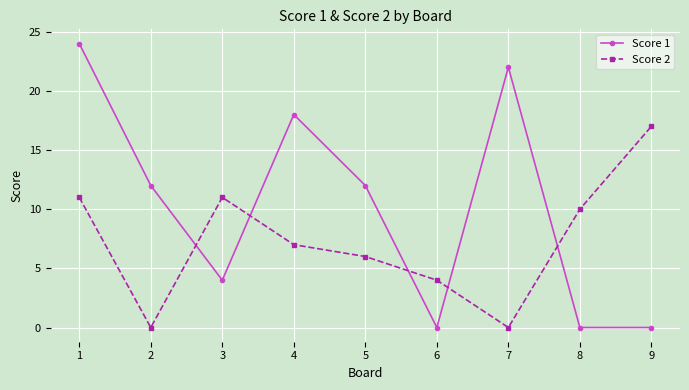

What is the value of the Score 2 point at the 1st from the left?

11